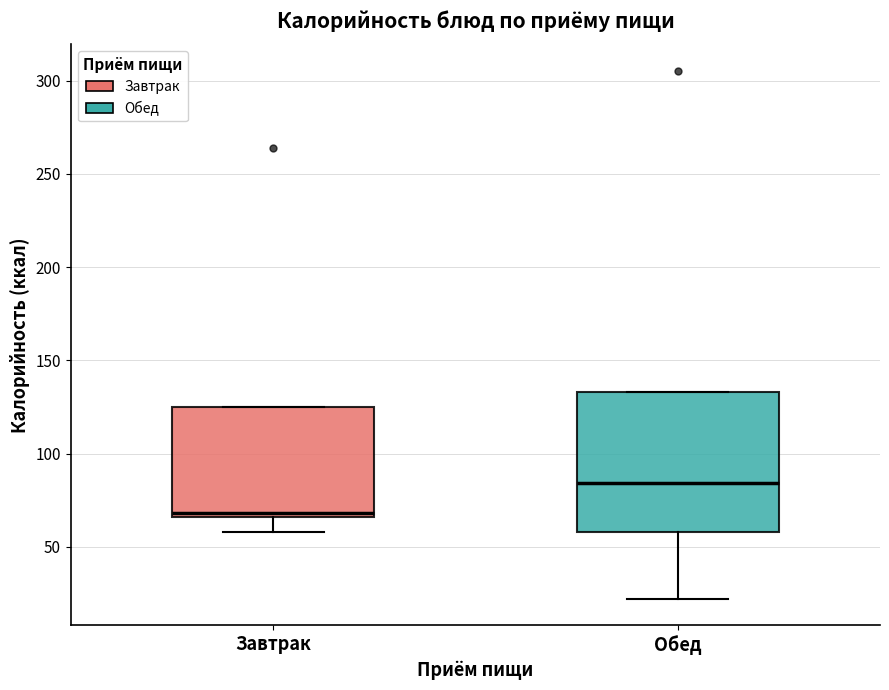

Reading left to right, transcribe this box plot: for each box, give where its median line is, the range the box spans, and where its two whiskers end, as read against the y-axis. The values are not printed on the chart, so give them approximately, as read against the axis.

Завтрак: median 70, box 65 to 125, whiskers 60 to 125
Обед: median 85, box 60 to 135, whiskers 20 to 135